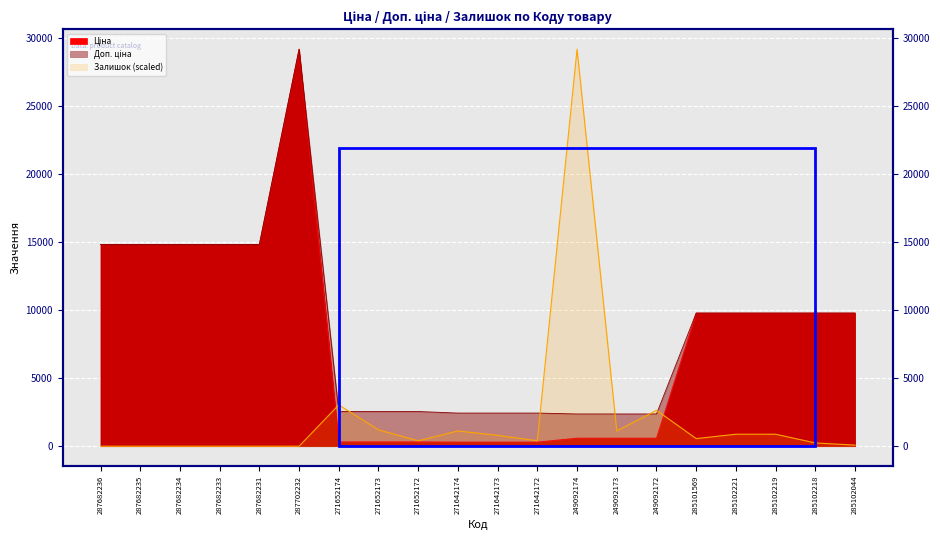

Reading left to right, extract all data points from this chart.

Ціна: 14817.6	14817.6	14817.6	14817.6	14817.6	29152.3	318.3	318.3	318.3	304.1	304.1	304.1	591.6	591.6	591.6	9775.5	9775.5	9775.5	9775.5	9775.5
Доп. ціна: 14817.6	14817.6	14817.6	14817.6	14817.6	29152.3	2546.4	2546.4	2546.4	2432.8	2432.8	2432.8	2366.5	2366.5	2366.5	9775.5	9775.5	9775.5	9775.5	9775.5
Залишок: 0.0	0.0	0.0	0.0	0.0	0.0	3035.0	1198.0	399.3	1118.2	798.7	399.3	29152.3	1118.2	2635.7	559.1	878.6	878.6	239.6	79.9